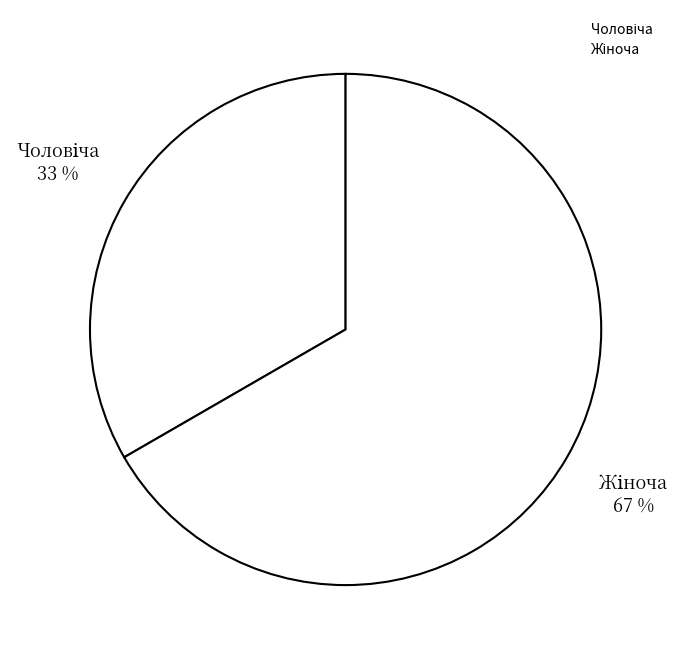

How many segments does this pie chart have?

2